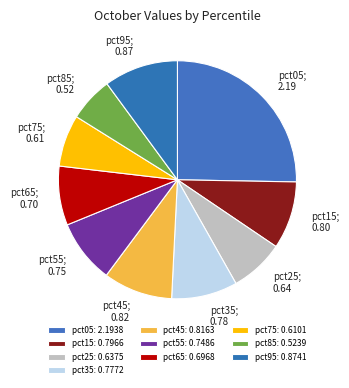

What is the change in value from pct15 to pct25?

-0.2